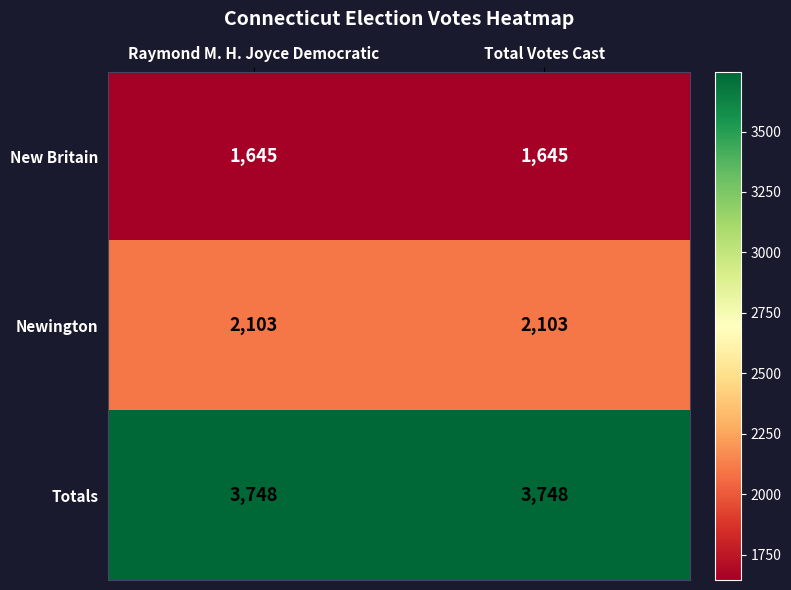

What is the sum of the New Britain values at Raymond M. H. Joyce Democratic and Total Votes Cast?

3290